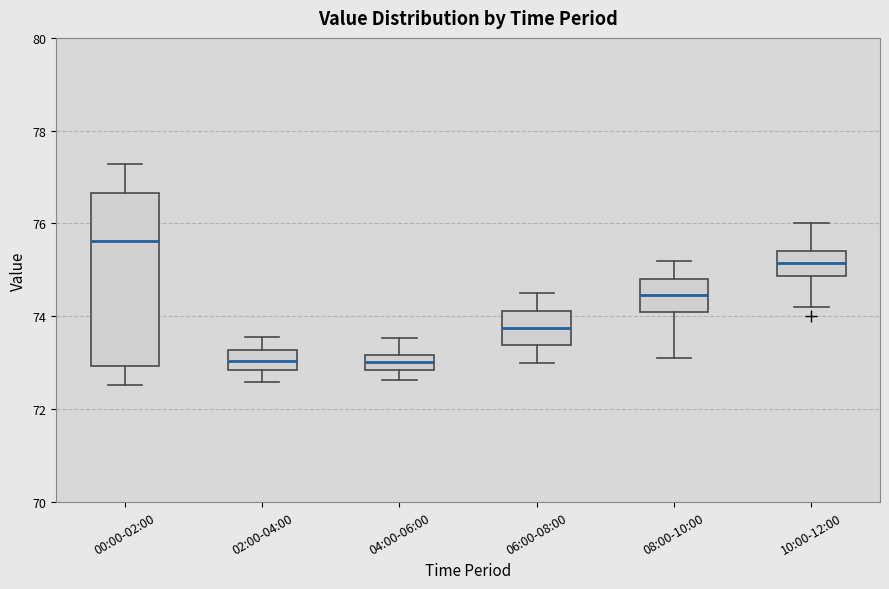

Where does the upper whisker of the box for 10:00-12:00 end on the y-axis? The values are not printed on the chart, so give them approximately, as read against the axis.

76.0